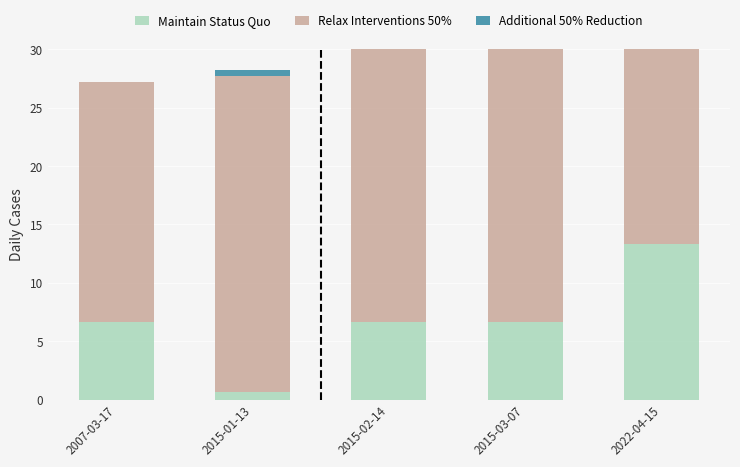

Rank the categories by Relax Interventions 50% value from highest to lowest.

2022-04-15, 2015-01-13, 2015-03-07, 2015-02-14, 2007-03-17